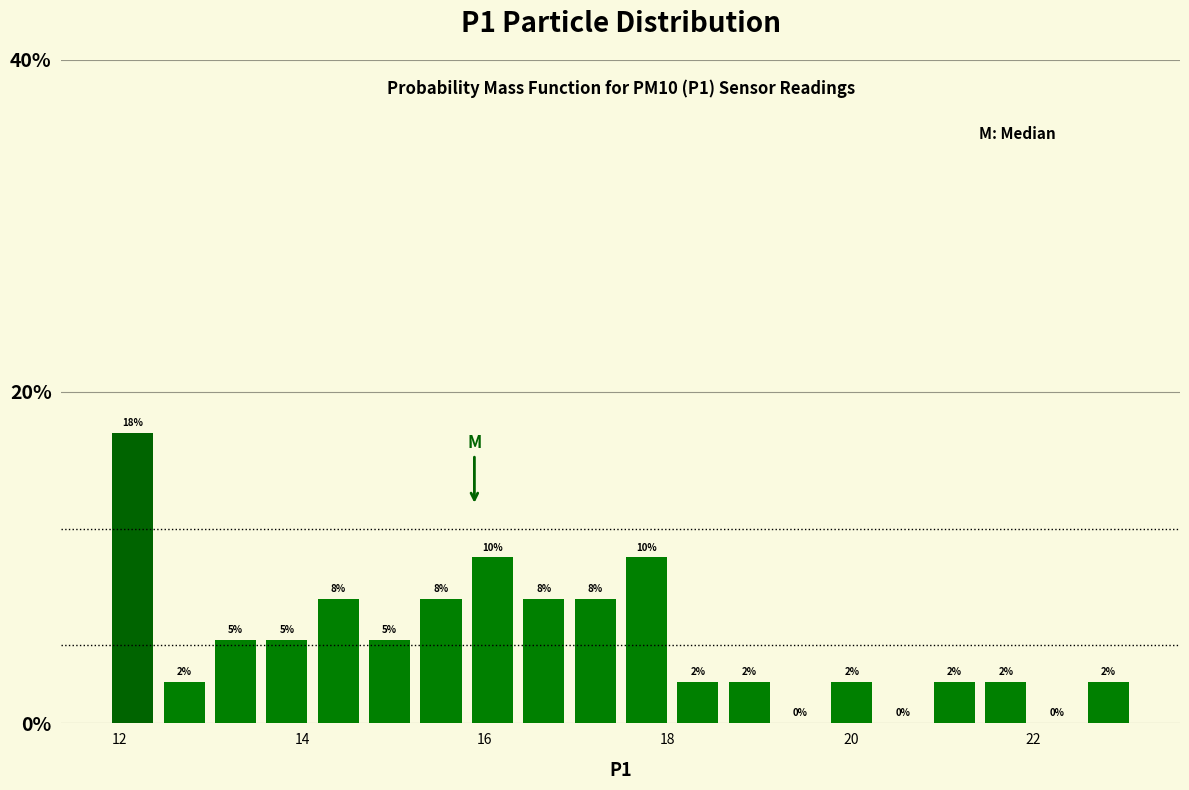

Around what value on the x-axis is the tallest bar? Give the approximate position of its centre, as read against the axis.

12.2